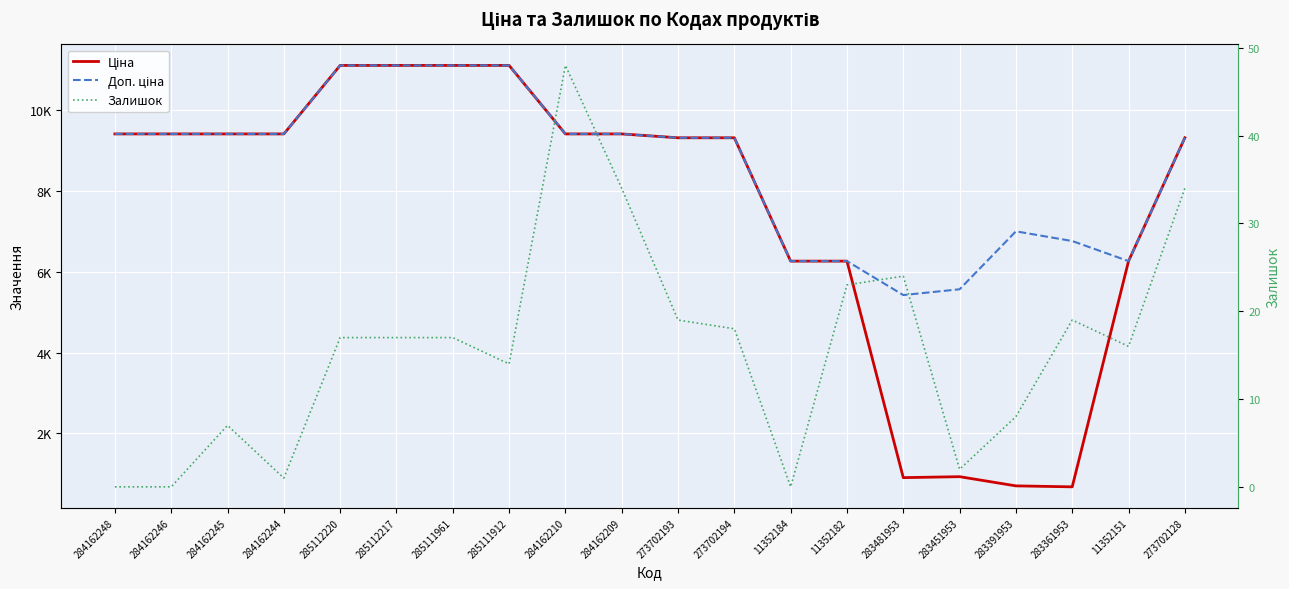

List the series in order of their peak value, lowest first.

Залишок, Ціна, Доп. ціна